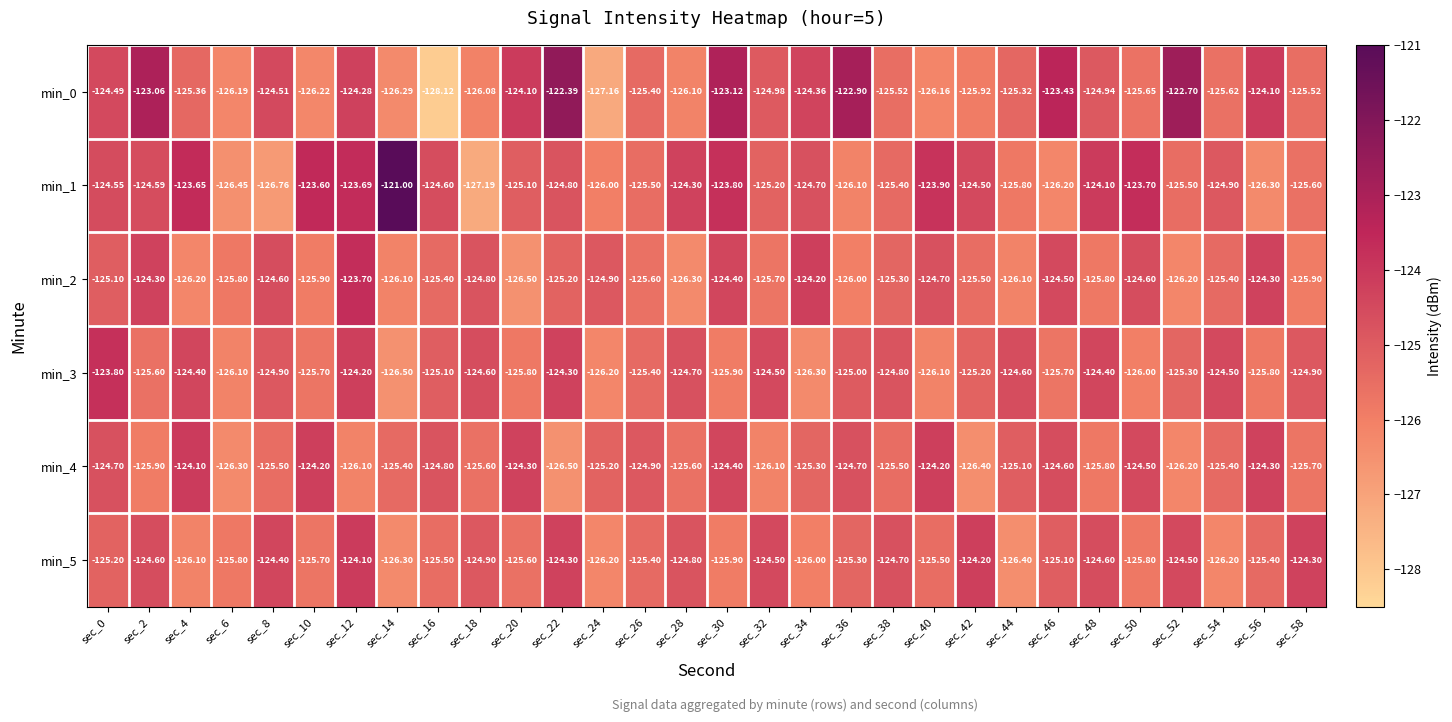

At which category does the chart reach its minimum across all series?

sec_16